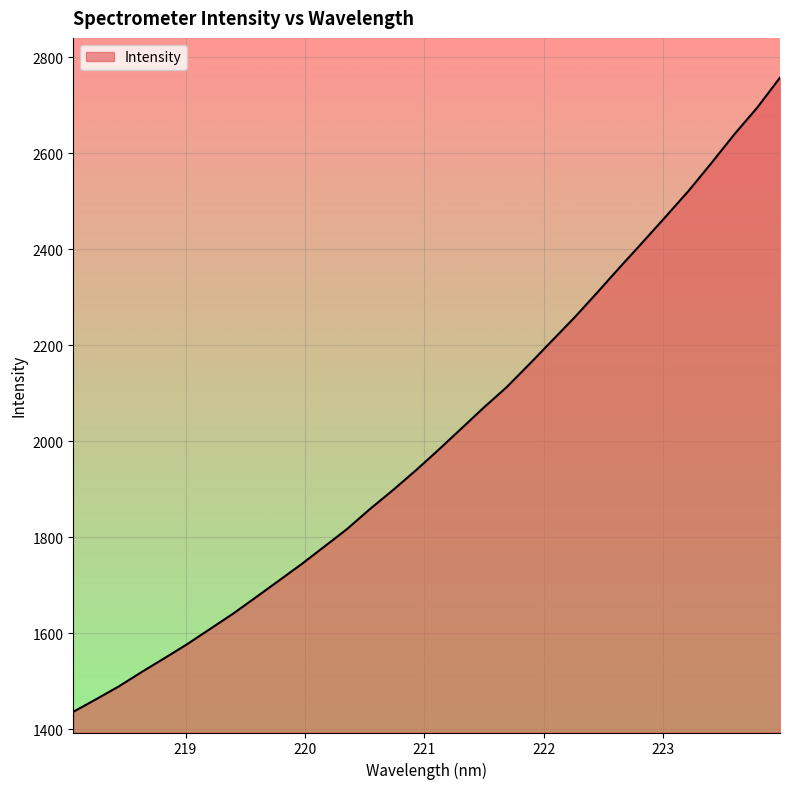

What is the difference between the maximum and minimum values?

1321.3